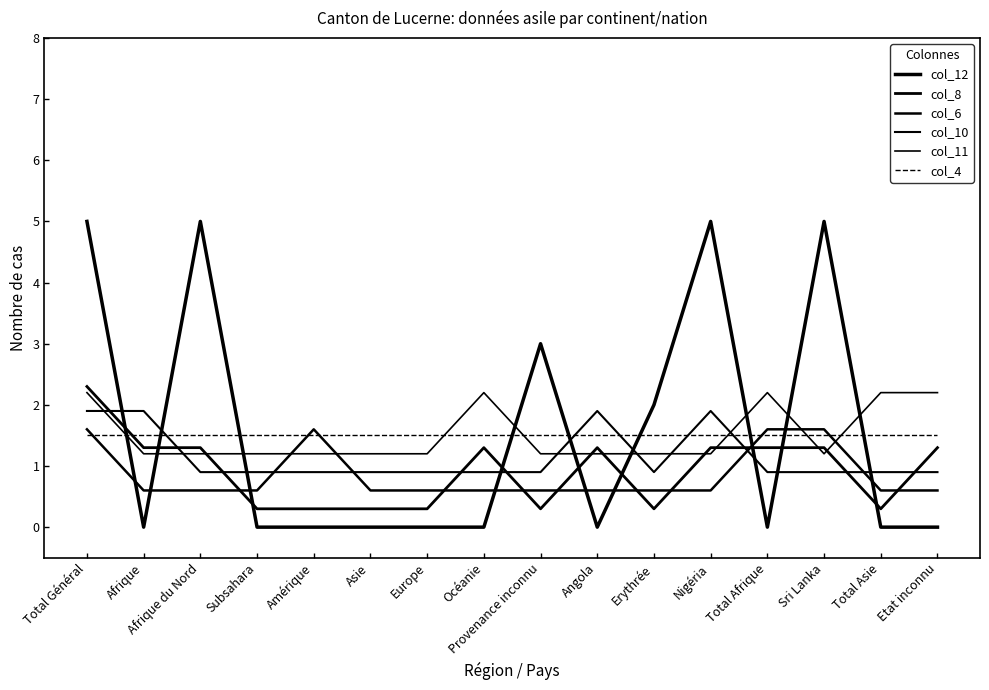

How many lines are shown in the chart?

6